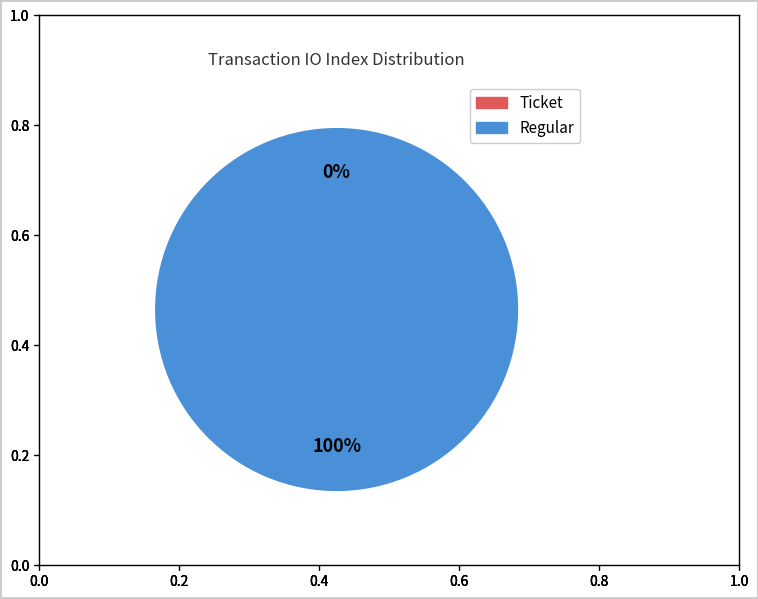

Count the number of slices in the pie.

2